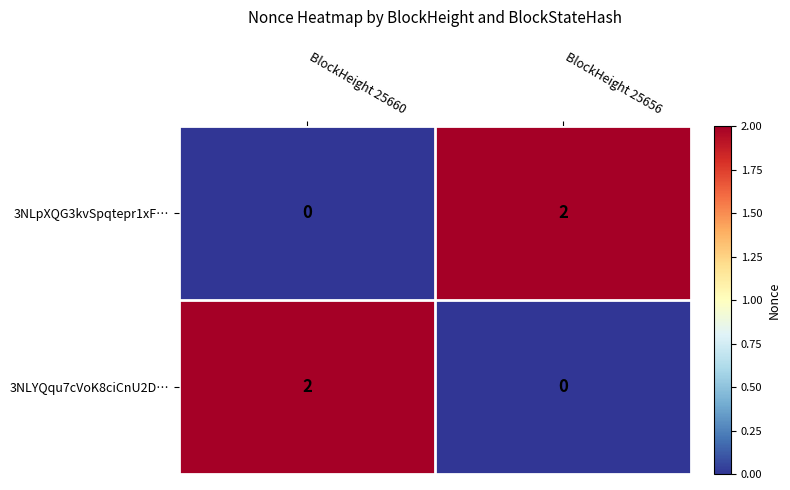

Is the value of 3NLpXQG3kvSpqtepr1xF… at BlockHeight 25660 greater than the value of 3NLYQqu7cVoK8ciCnU2D… at BlockHeight 25660?

No